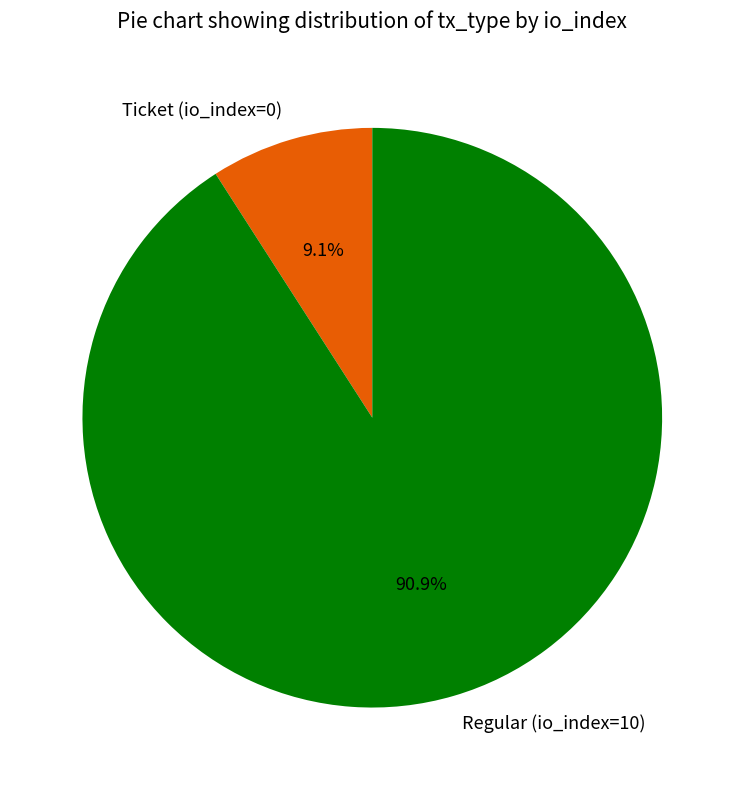

Rank the categories by value from highest to lowest.

Regular (io_index=10), Ticket (io_index=0)